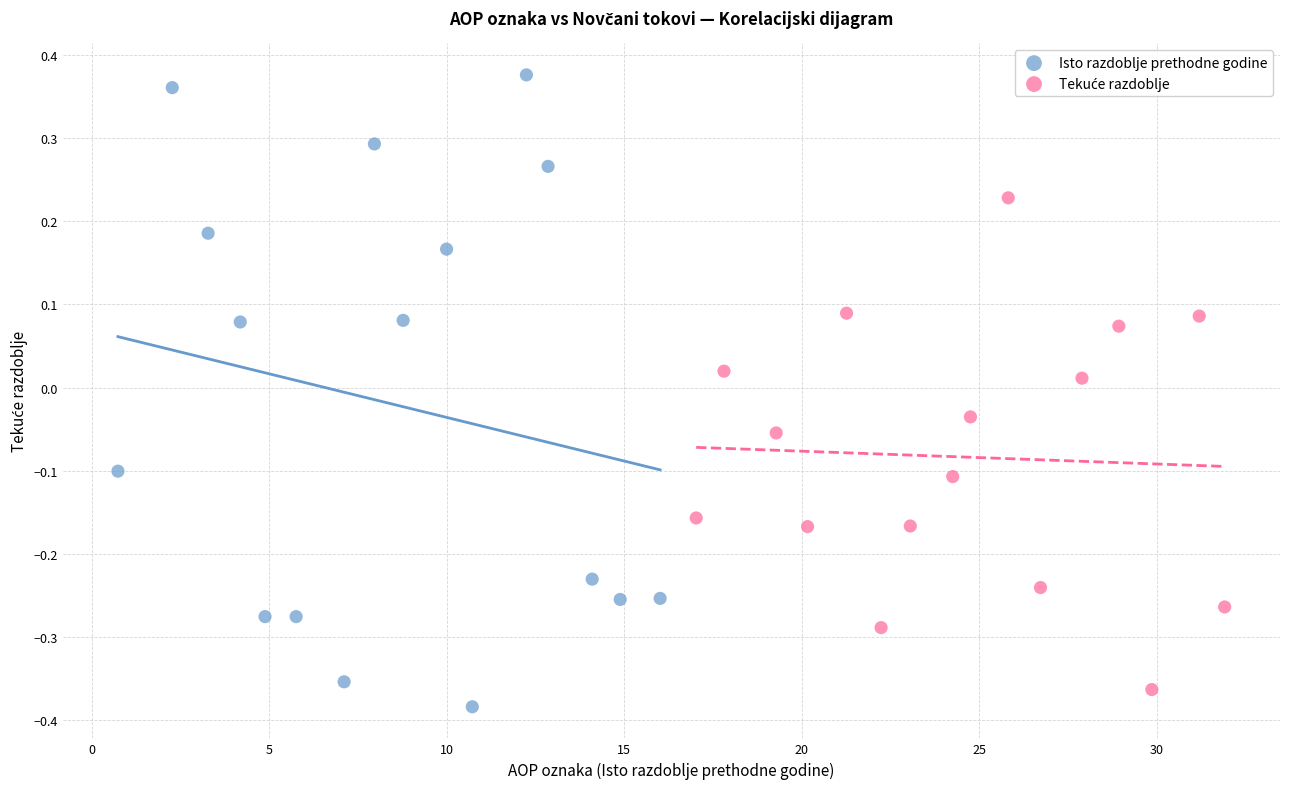

Which series has the widest spread of Y values?

Isto razdoblje prethodne godine